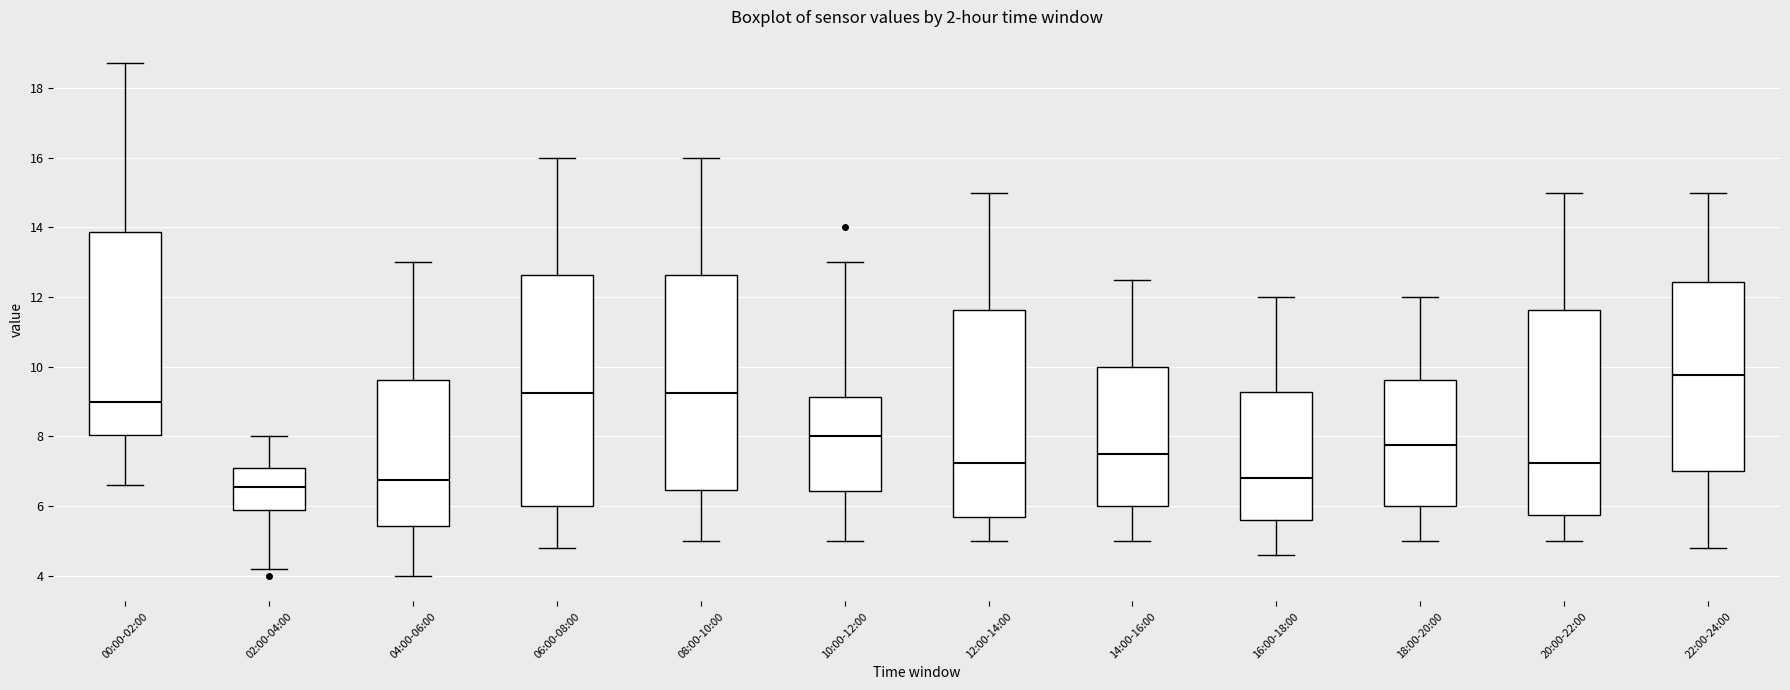

Reading left to right, transcribe this box plot: for each box, give where its median line is, the range the box spans, and where its two whiskers end, as read against the y-axis. The values are not printed on the chart, so give them approximately, as read against the axis.

00:00-02:00: median 9.0, box 8.0 to 13.8, whiskers 6.6 to 18.8
02:00-04:00: median 6.6, box 5.8 to 7.2, whiskers 4.2 to 8.0
04:00-06:00: median 6.8, box 5.4 to 9.6, whiskers 4.0 to 13.0
06:00-08:00: median 9.2, box 6.0 to 12.6, whiskers 4.8 to 16.0
08:00-10:00: median 9.2, box 6.4 to 12.6, whiskers 5.0 to 16.0
10:00-12:00: median 8.0, box 6.4 to 9.2, whiskers 5.0 to 13.0
12:00-14:00: median 7.2, box 5.6 to 11.6, whiskers 5.0 to 15.0
14:00-16:00: median 7.6, box 6.0 to 10.0, whiskers 5.0 to 12.6
16:00-18:00: median 6.8, box 5.6 to 9.2, whiskers 4.6 to 12.0
18:00-20:00: median 7.8, box 6.0 to 9.6, whiskers 5.0 to 12.0
20:00-22:00: median 7.2, box 5.8 to 11.6, whiskers 5.0 to 15.0
22:00-24:00: median 9.8, box 7.0 to 12.4, whiskers 4.8 to 15.0